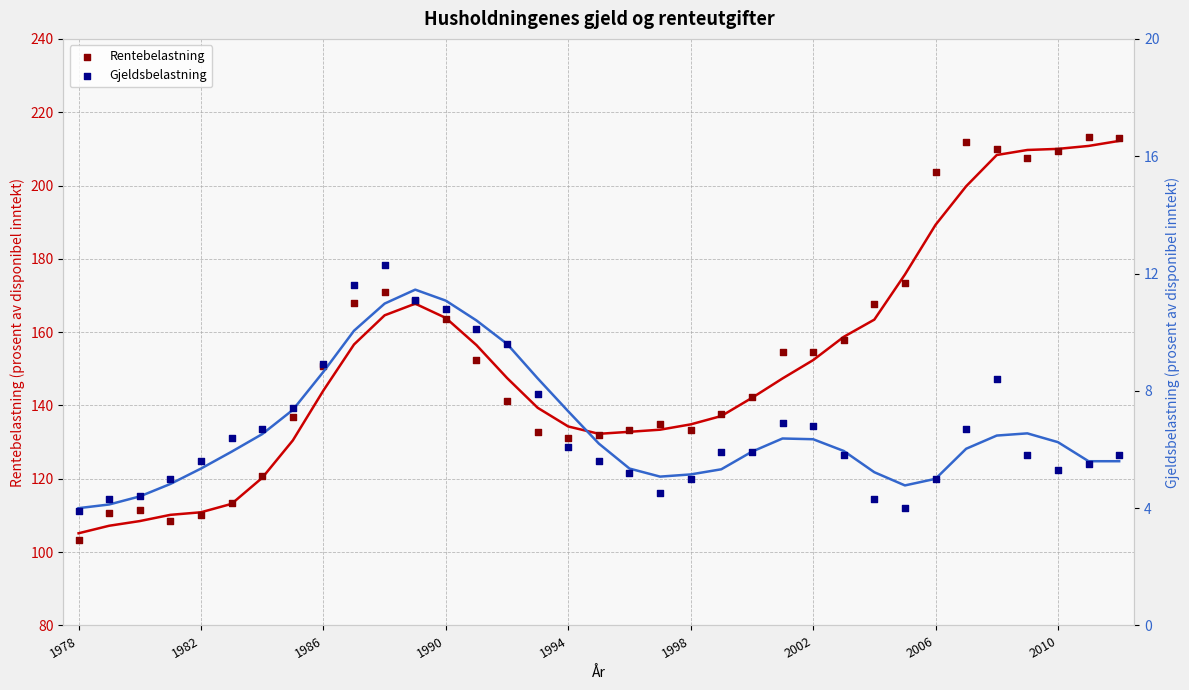

Is the value of Gjeldsbelastning at 19 greater than the value of Rentebelastning at 30?

No